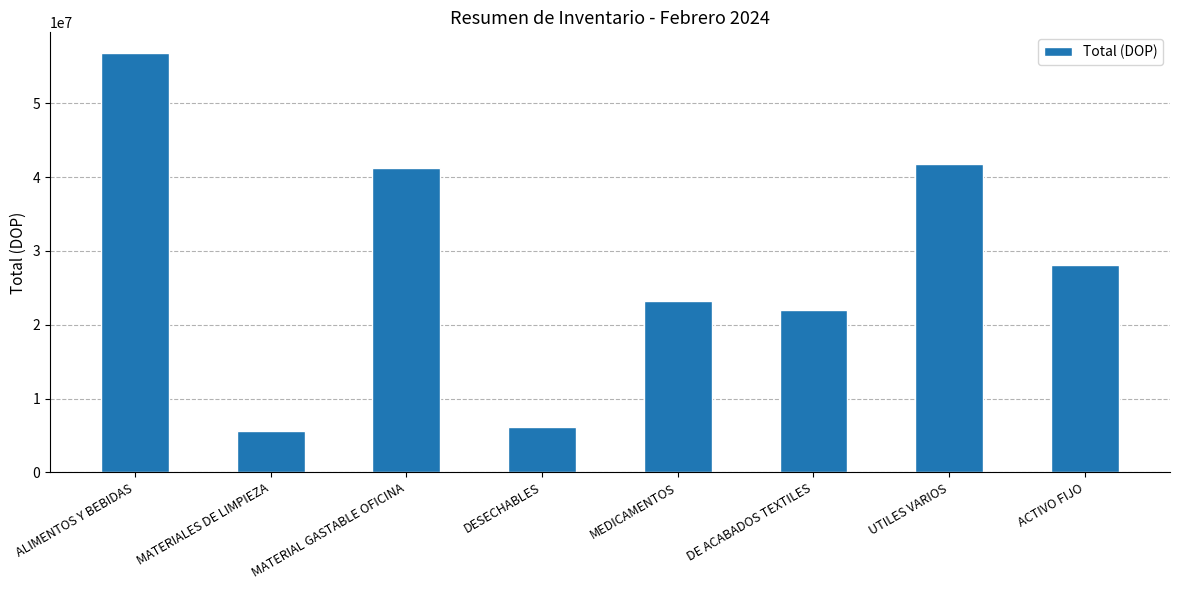

Is it true that the value at MATERIALES DE LIMPIEZA is 5562644.1?

True